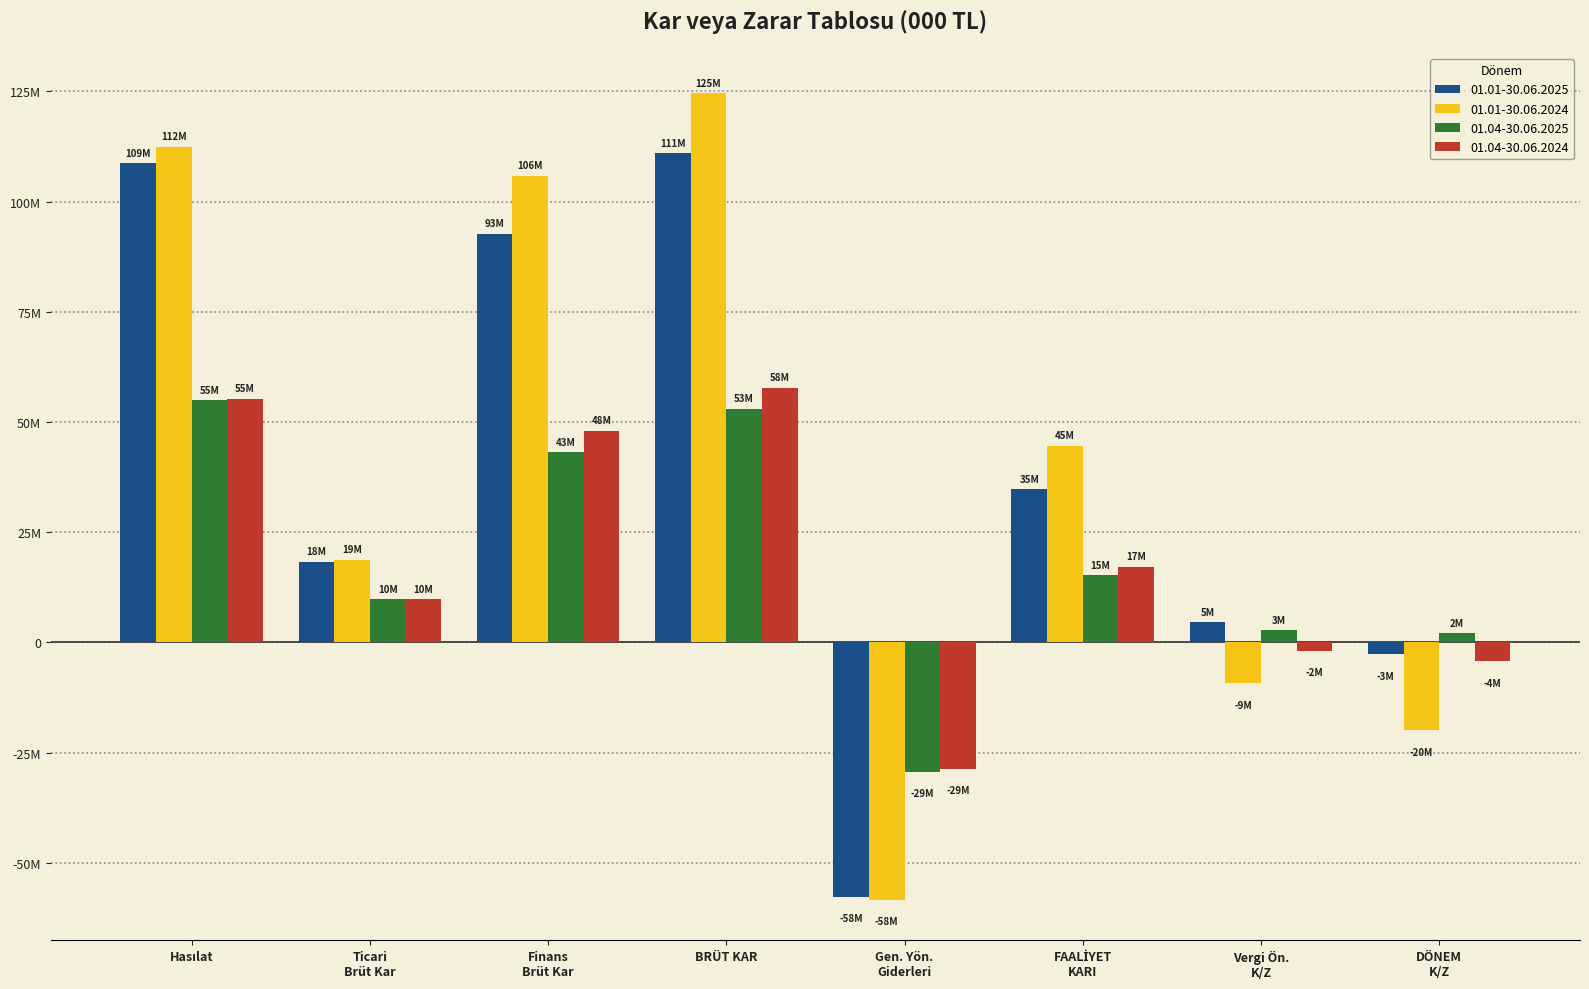

Reading left to right, list all the values displayed in this chart.

01.01-30.06.2025: 108708887	18279740	92720376	111000116	-57635780	34724648	4531877	-2666556
01.01-30.06.2024: 112436412	18748164	105833578	124581742	-58376564	44626419	-9243432	-19878429
01.04-30.06.2025: 54926062	9852241	43186331	53038572	-29346881	15288854	2721392	2069476
01.04-30.06.2024: 55226606	9799988	48015849	57815837	-28650294	17180009	-1896616	-4231046